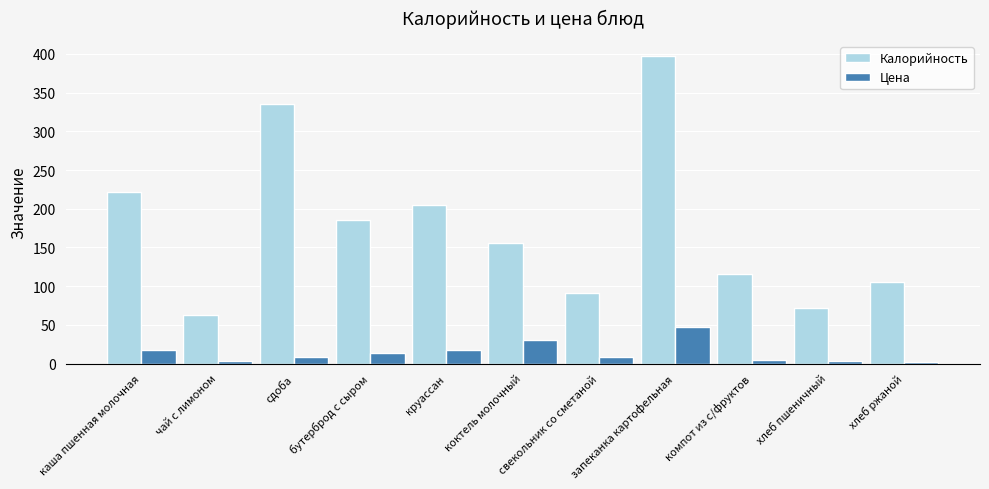

Is the value of Калорийность at круассан greater than the value of Цена at свекольник со сметаной?

Yes